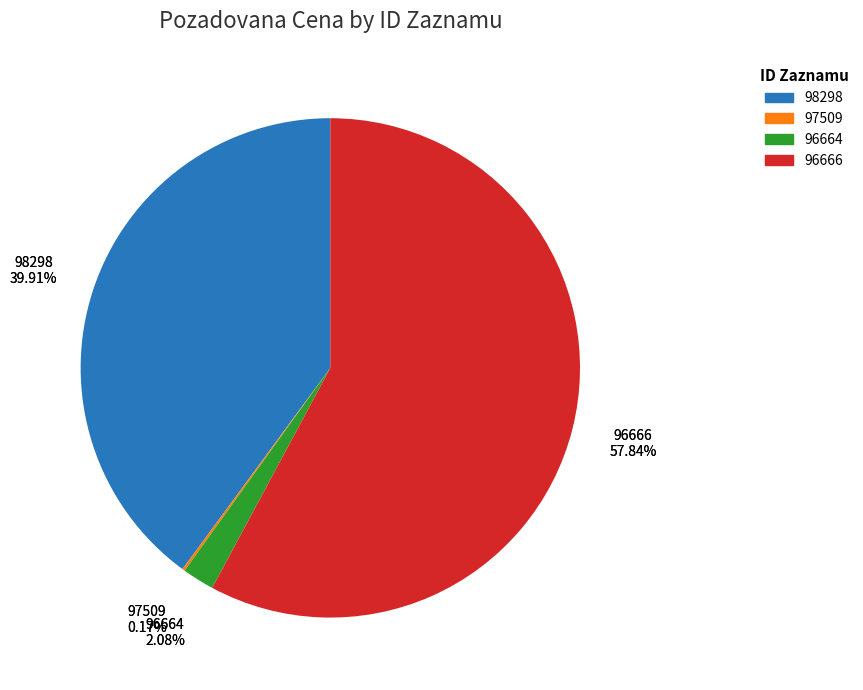

Does 98298 account for over 50% of the chart?

No